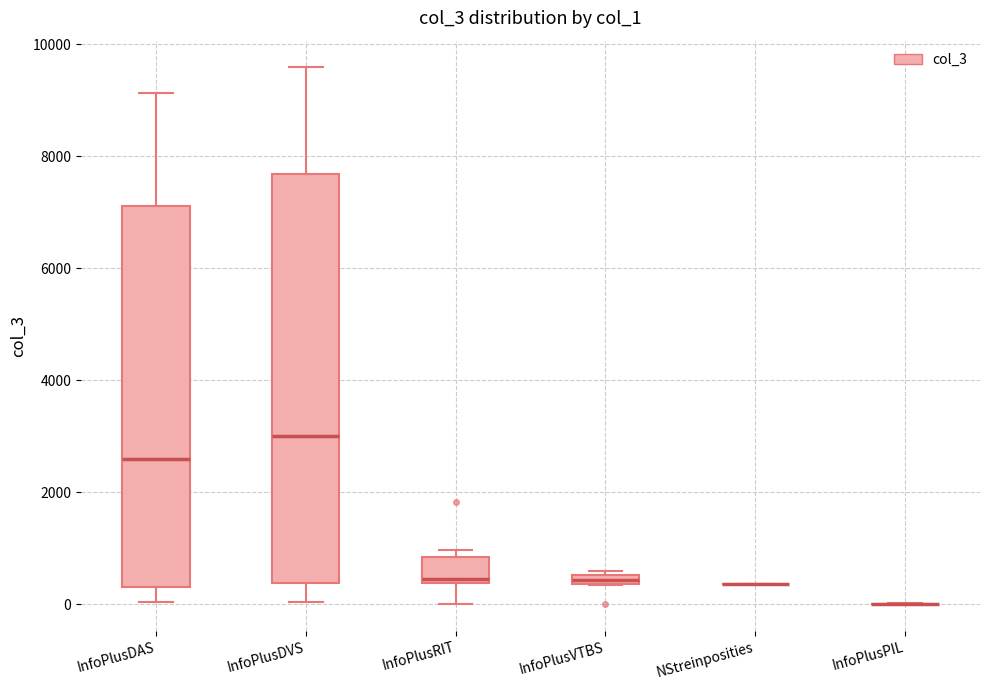

Which box is the tallest, from its lower edge to its upper edge?

InfoPlusDVS